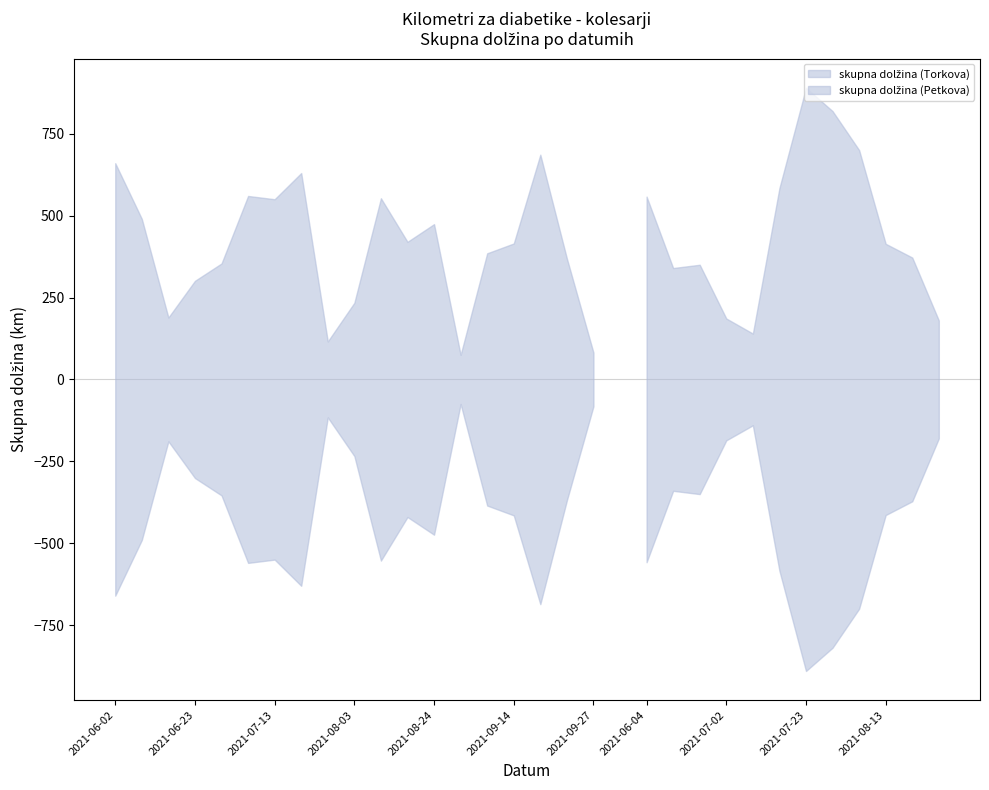

Which series has the largest range (max minus min)?

skupna dolžina (Petkova)